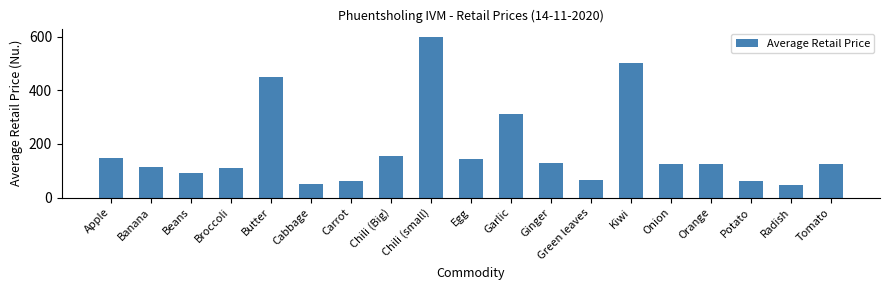

What is the sum of the values at Broccoli and Potato?

173.3